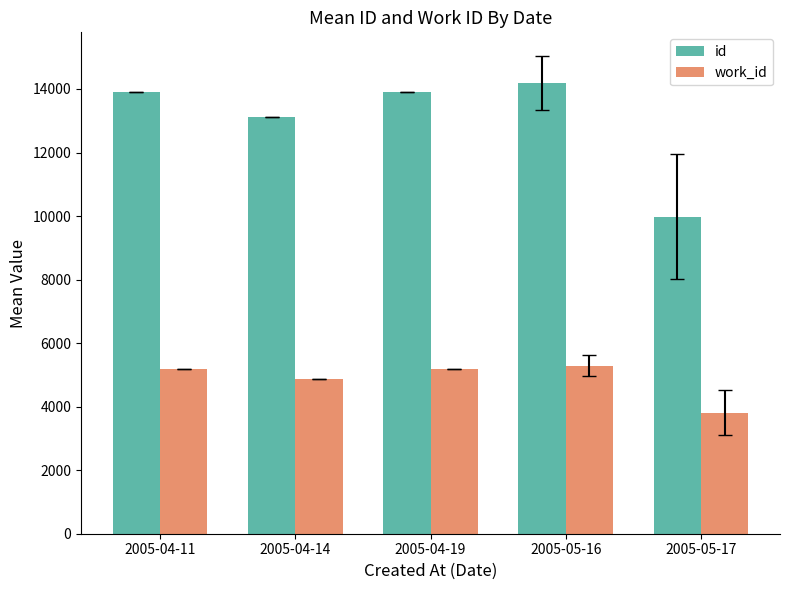

What is the difference between the maximum and minimum values in the work_id series?

1471.5